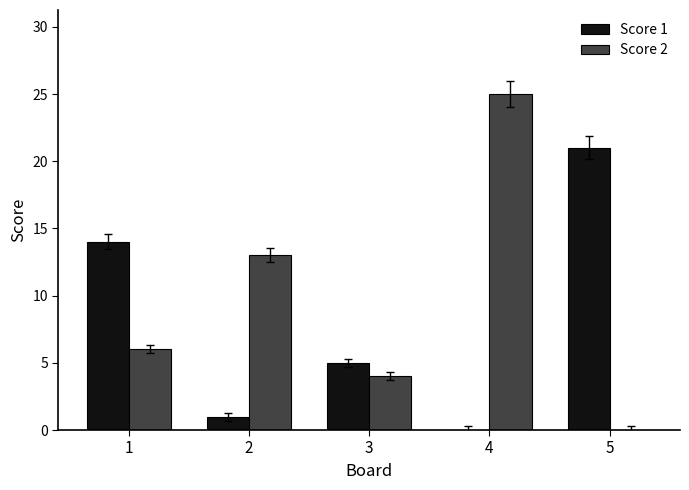

Which label corresponds to the largest value in the chart?

4